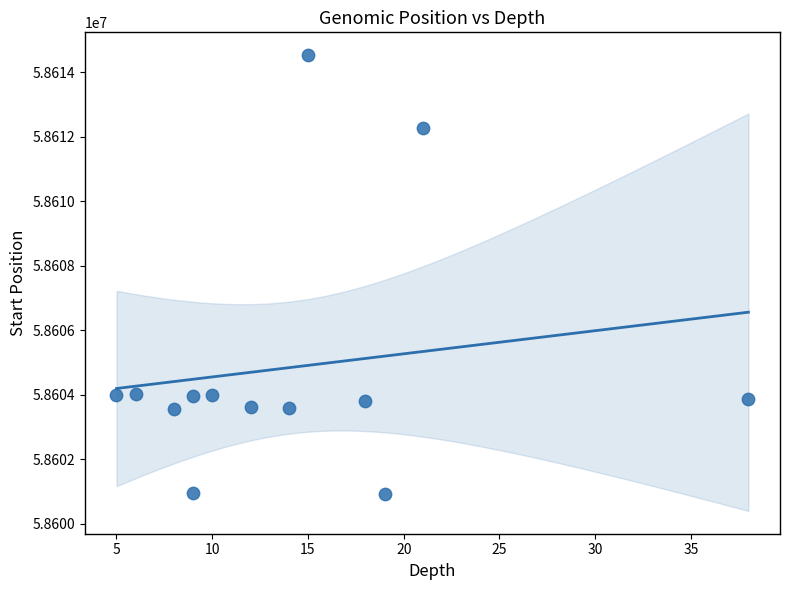

What is the range of X values (max minus min)?

33